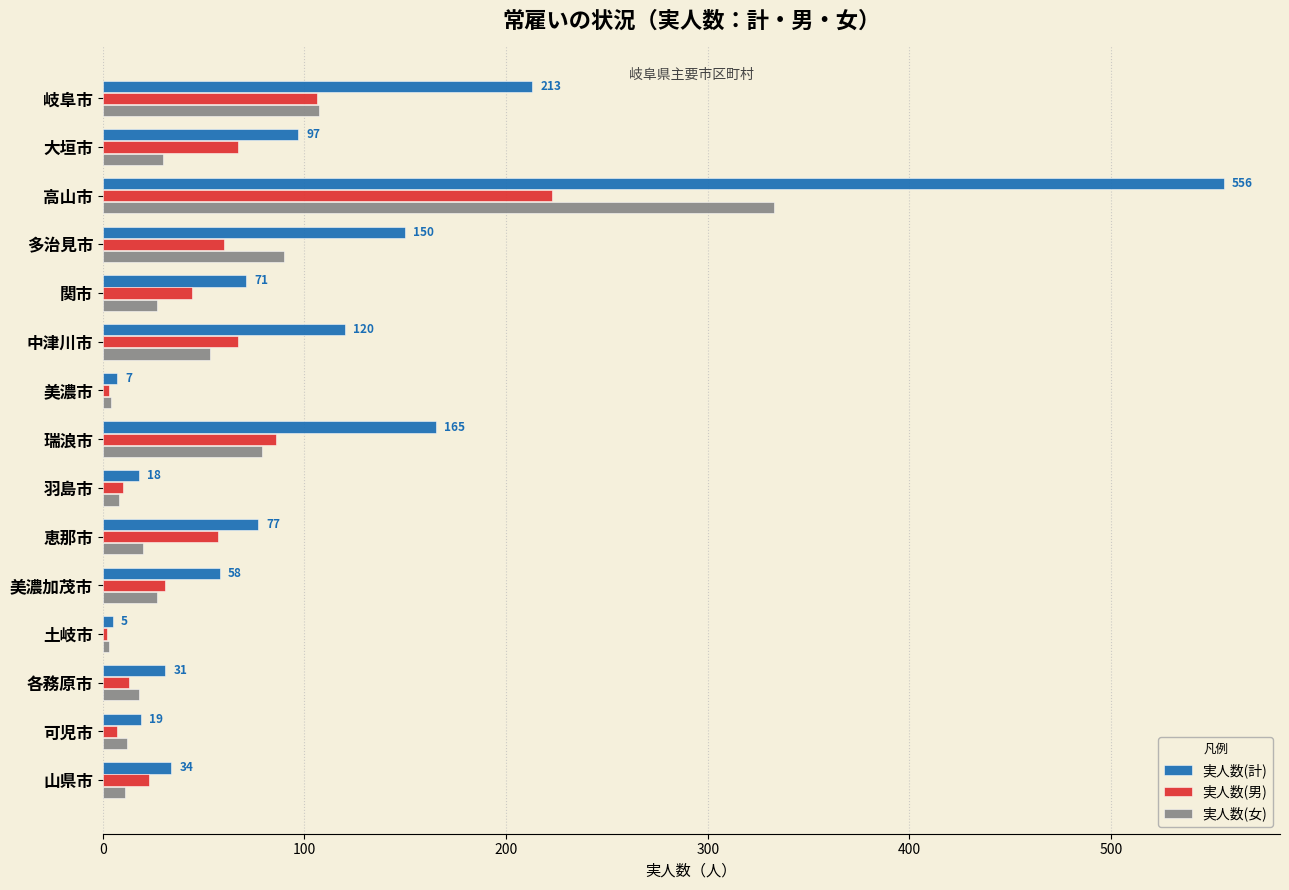

Which series has the widest spread of values?

実人数(計)